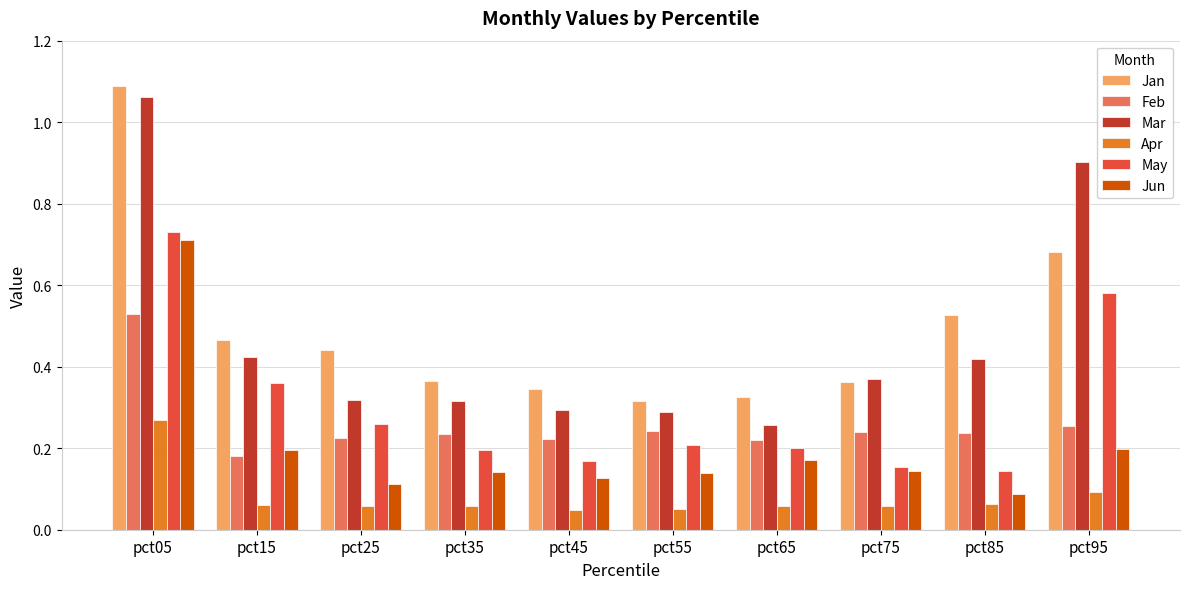

At how many categories does at least one series exceed 0?

10